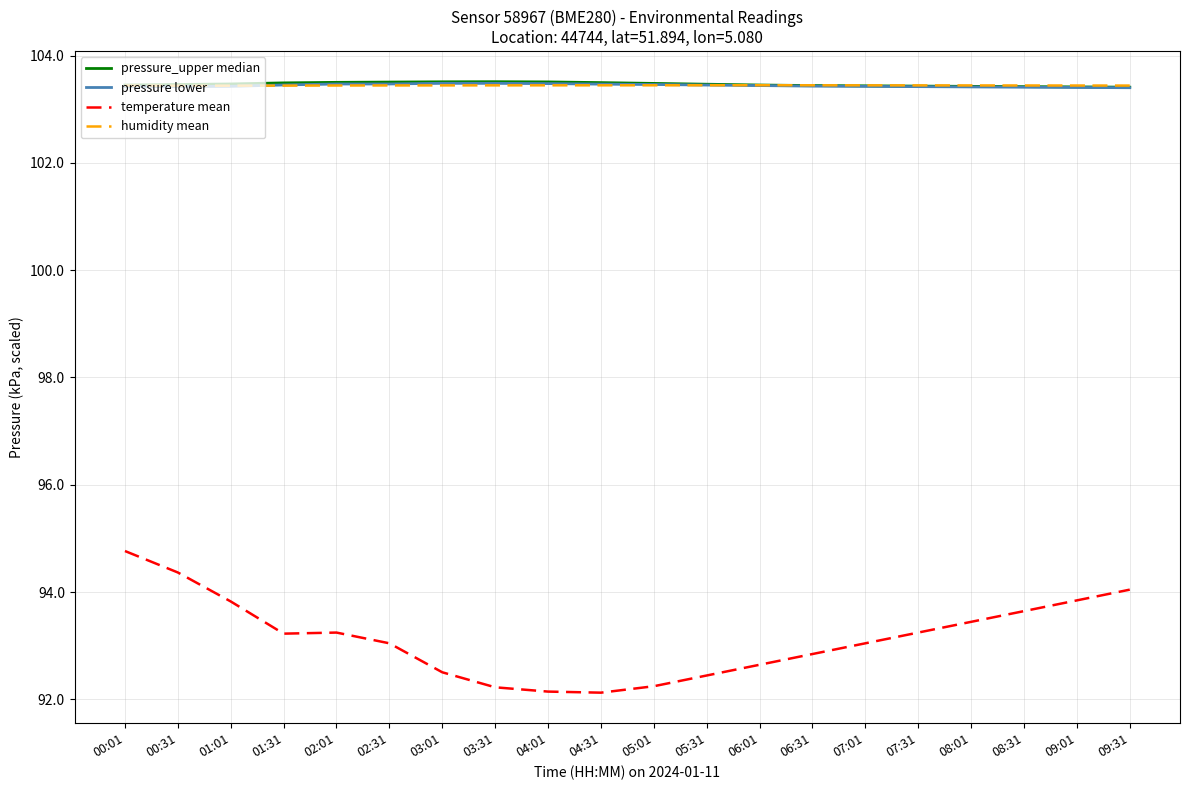

At which category does temperature mean reach its first local peak?

02:01